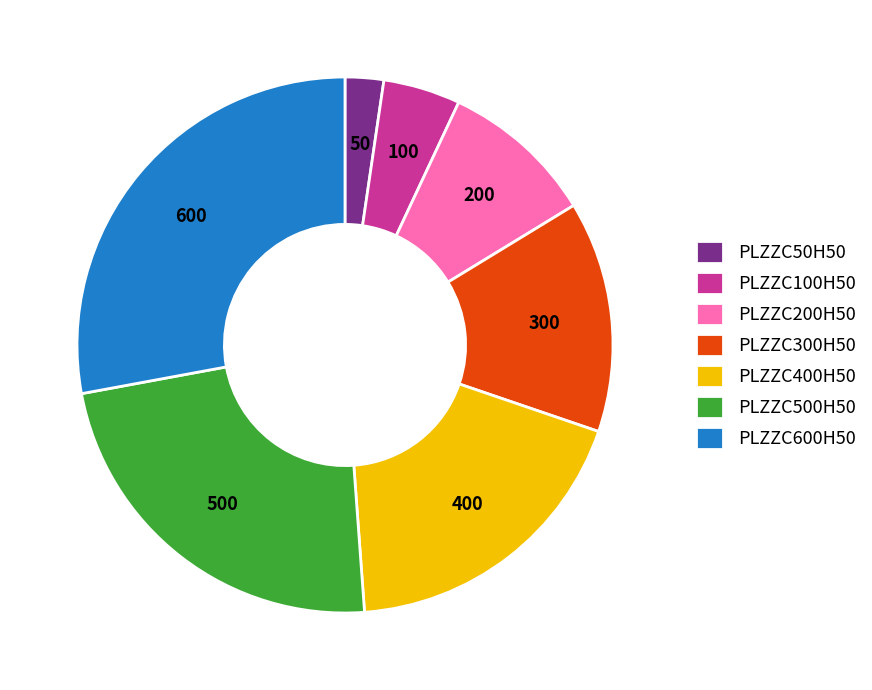

True or false: PLZZC600H50 accounts for 28% of the total.

True